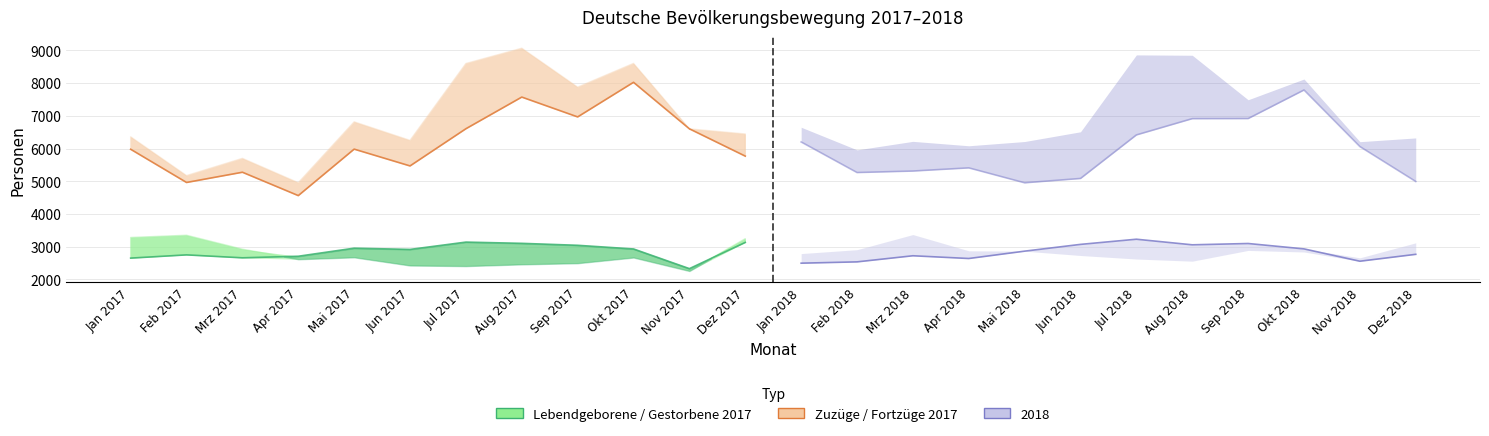

Where do Lebendgeborene (2018) and Lebendgeborene (2017) first cross each other?

Feb 2017 and Mrz 2017